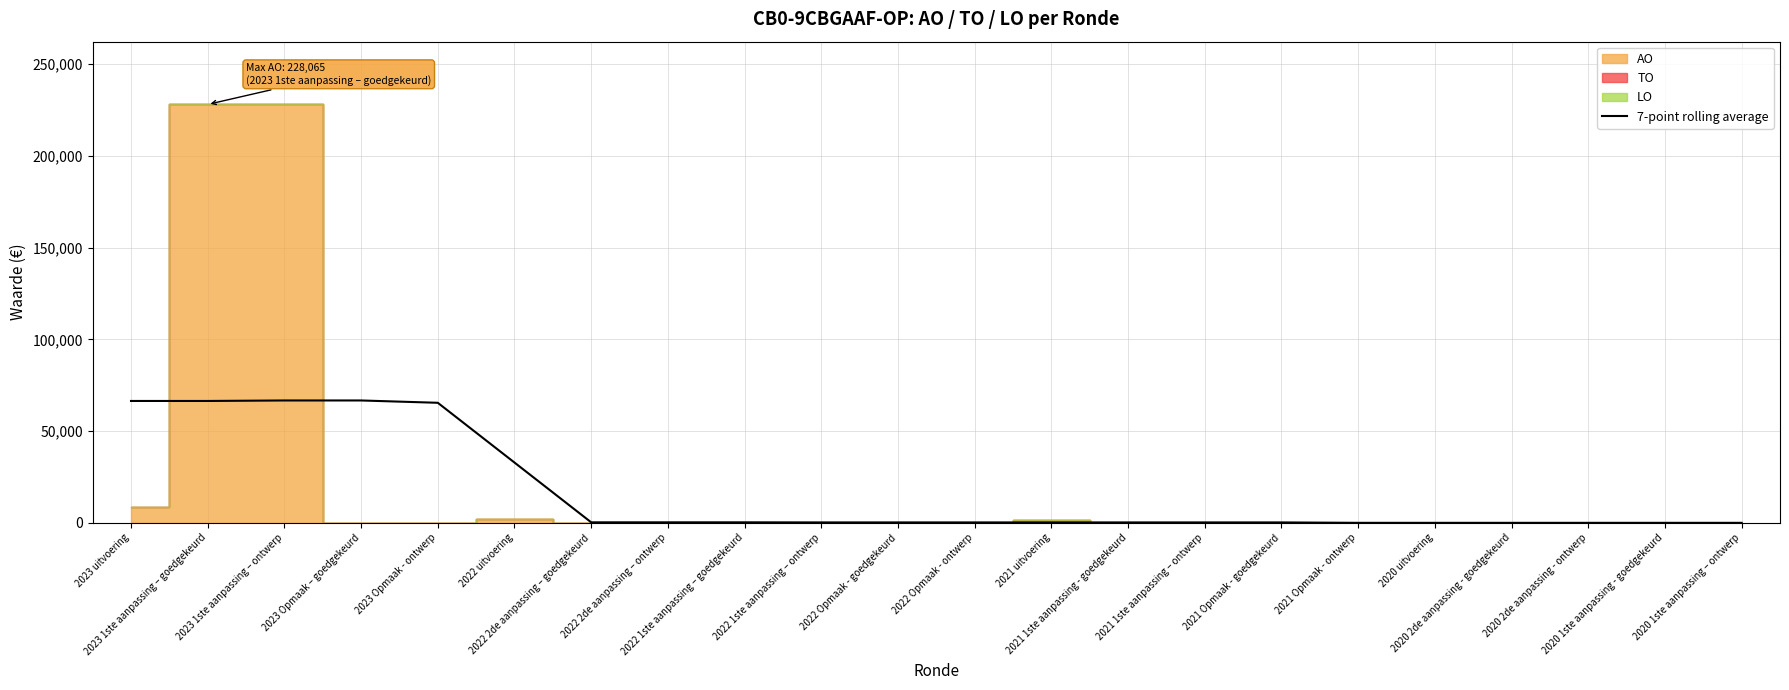

Where is the data nearest to the value 33349?

2022 uitvoering